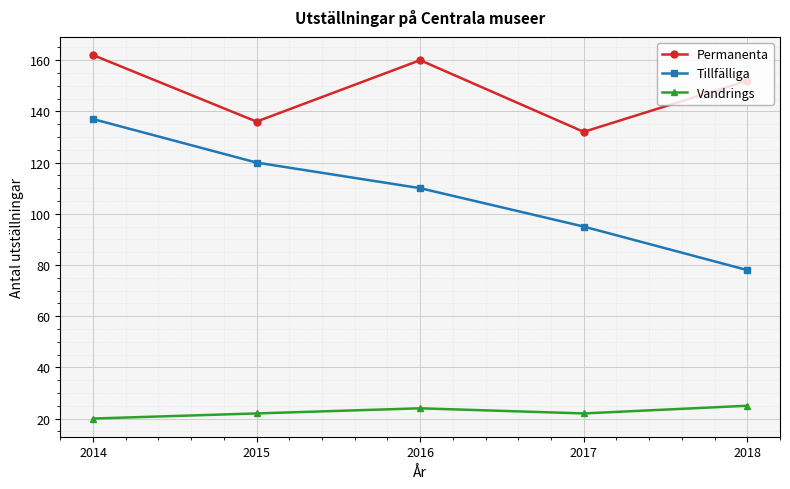

True or false: Permanenta and Vandrings cross at least once.

False